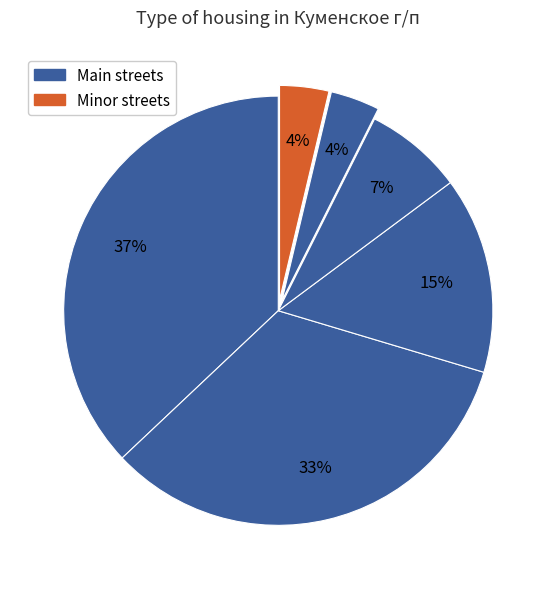

Does any single category account for the majority?

No